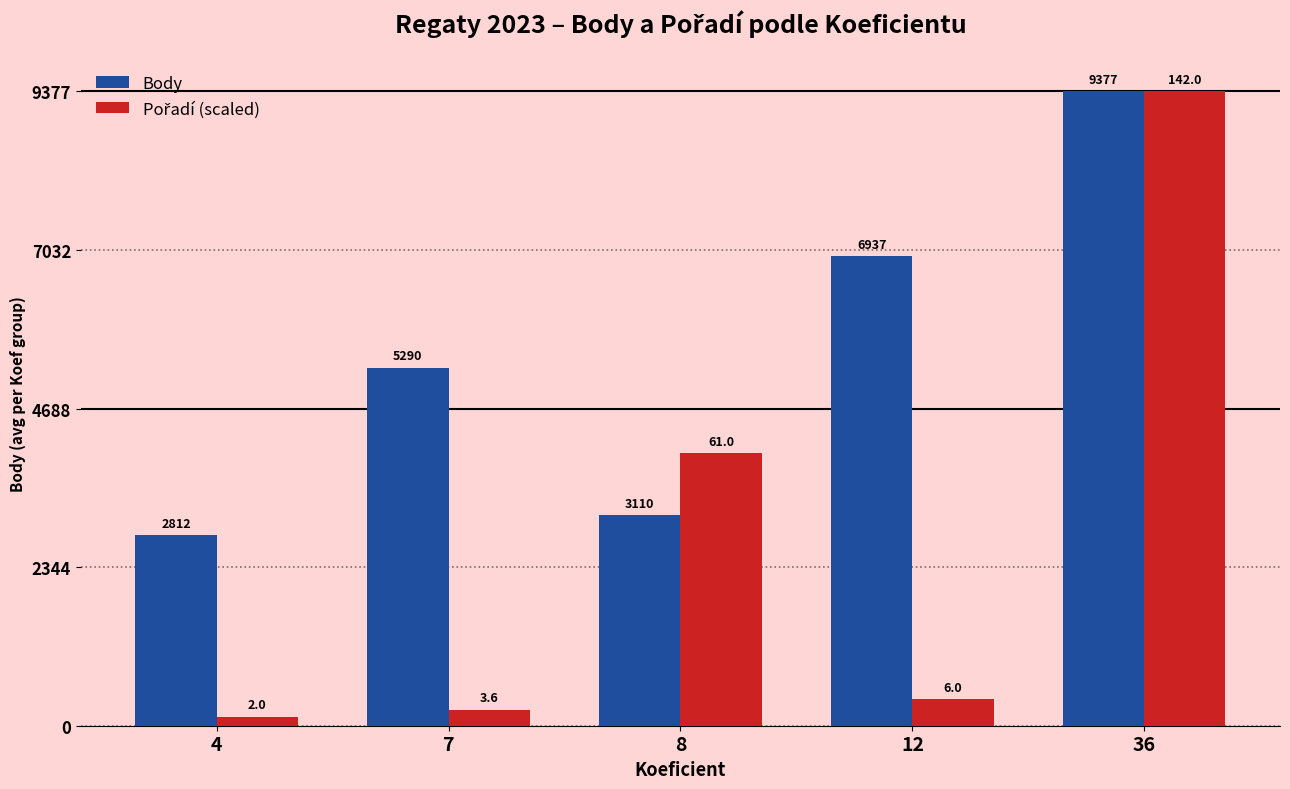

List the labels in order of Body value, smallest first.

4, 8, 7, 12, 36